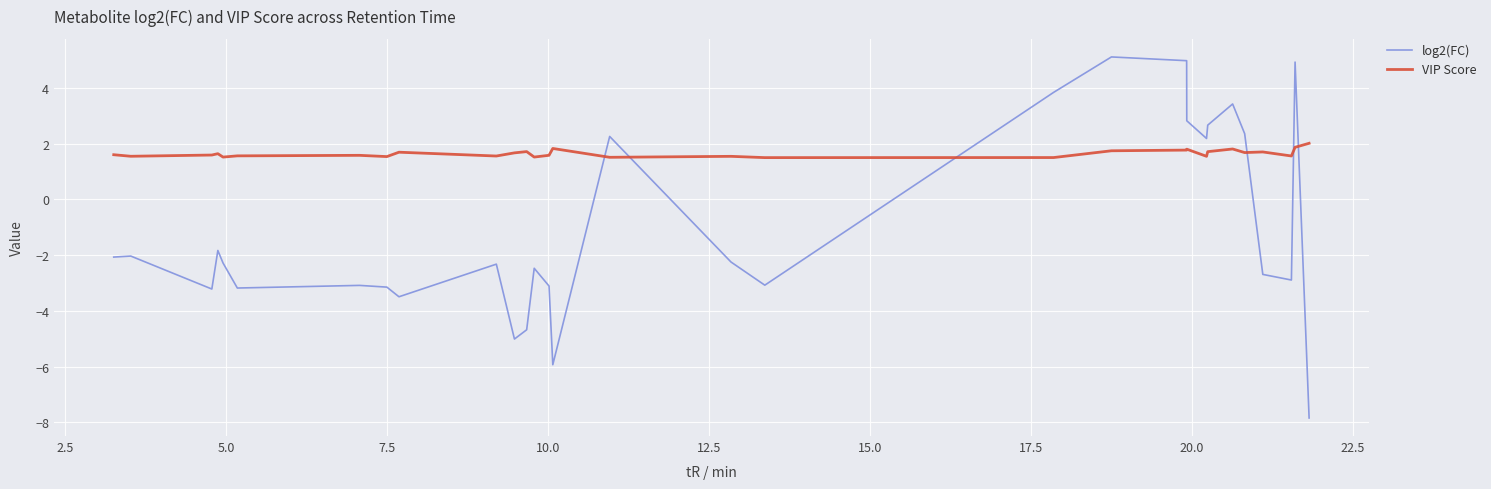

What is the maximum value shown in the chart?

5.1